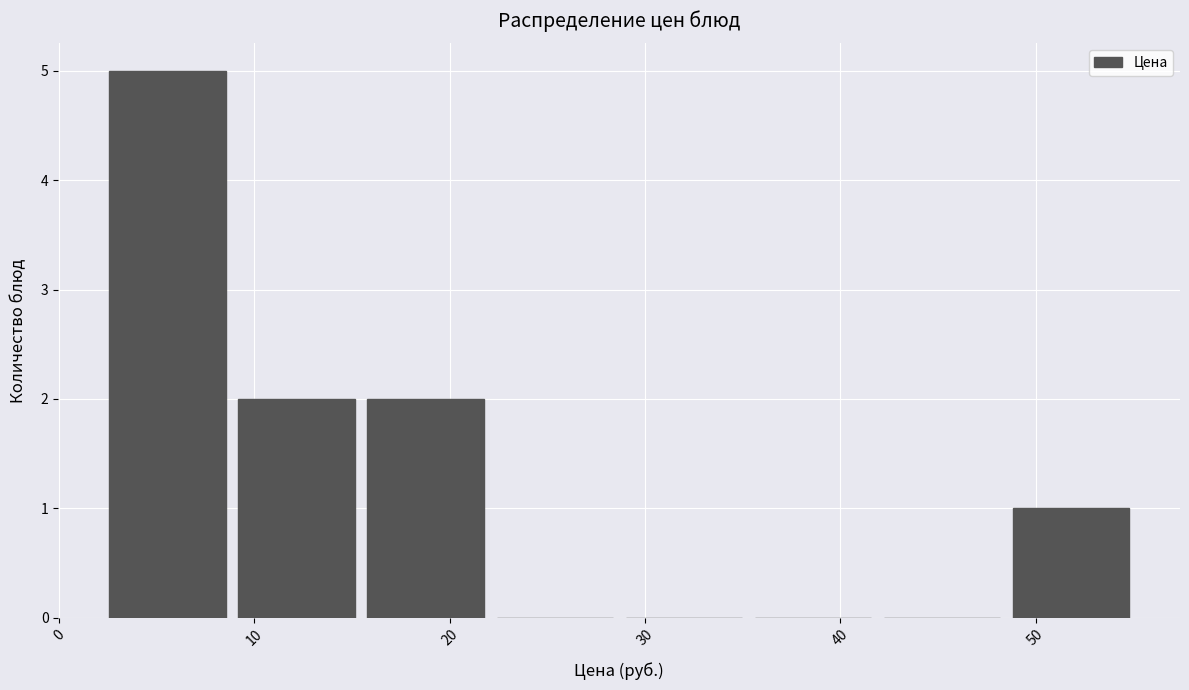

How tall is the bar that spans 16 to 22 on the x-axis? Neither the bar edges nor the heights are printed on the chart, so give them approximately, as read against the axes.

2